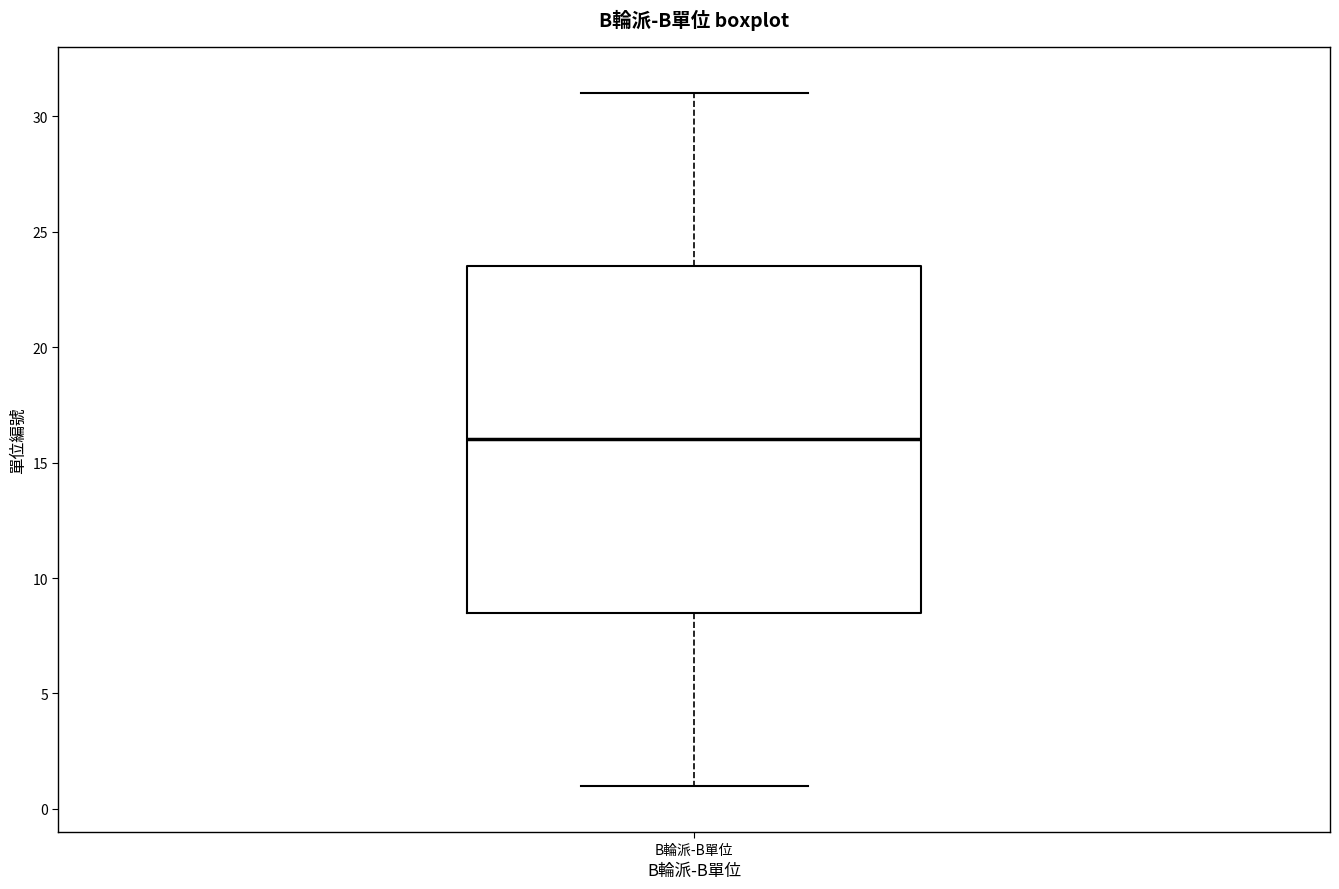

Transcribe this box plot: give where the median line is, the range the box spans, and where the two whiskers end, as read against the y-axis. The values are not printed on the chart, so give them approximately, as read against the axis.

median 16.0, box 8.5 to 23.5, whiskers 1.0 to 31.0